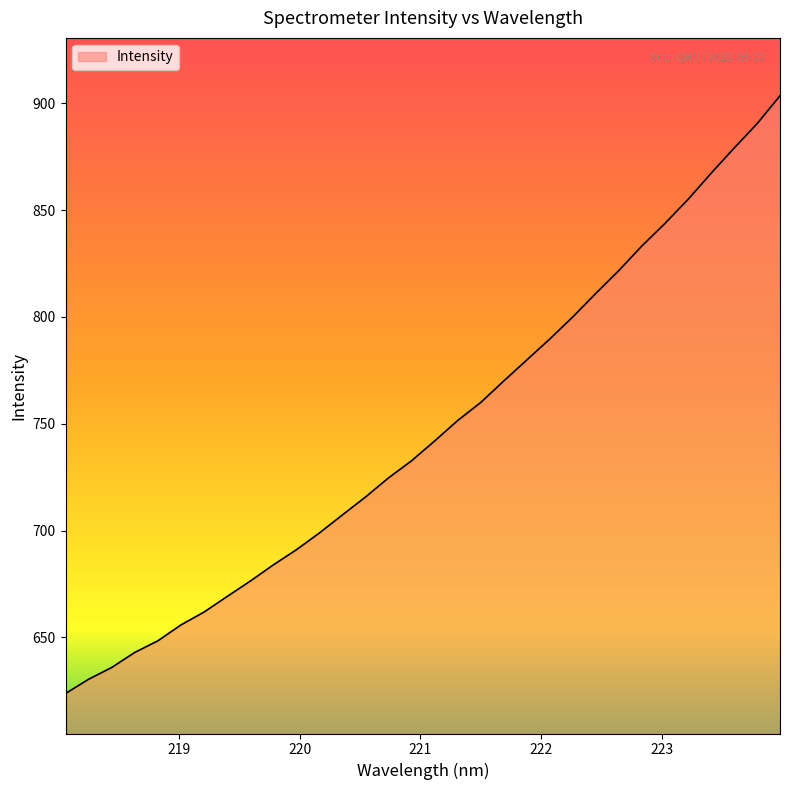

What is the difference between the maximum and minimum values?

279.7